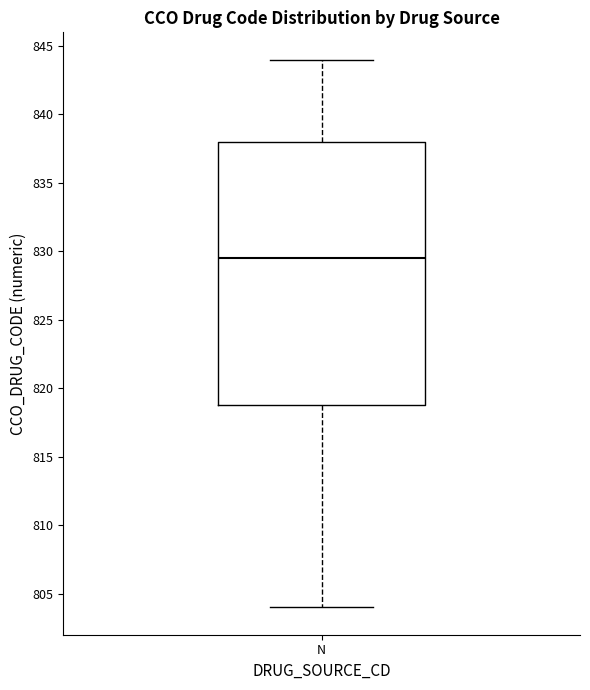

Transcribe this box plot: give where the median line is, the range the box spans, and where the two whiskers end, as read against the y-axis. The values are not printed on the chart, so give them approximately, as read against the axis.

median 829.5, box 819.0 to 838.0, whiskers 804.0 to 844.0